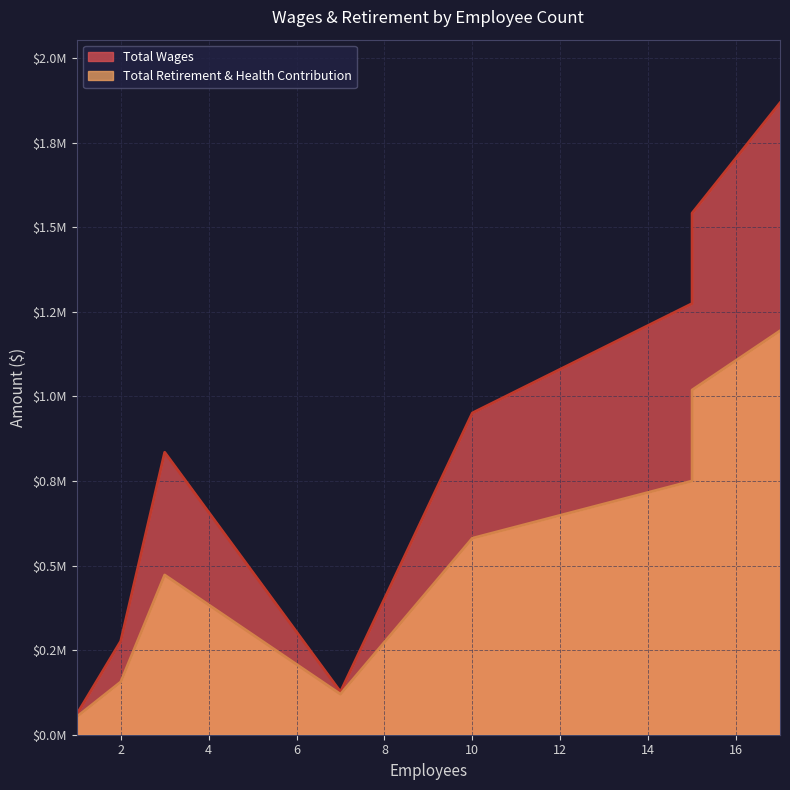

Count the number of categories in the chart.

8